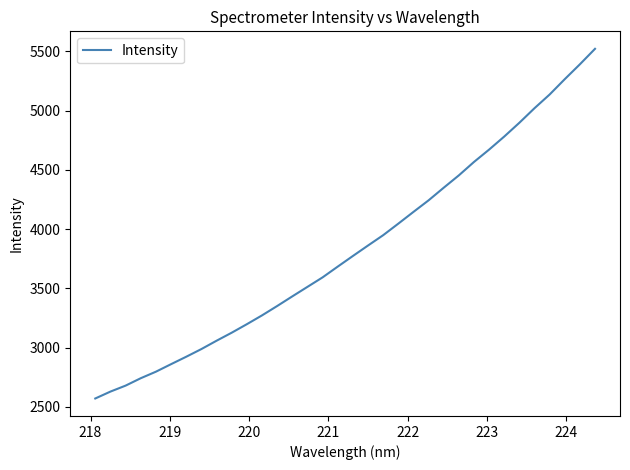

How many lines are shown in the chart?

1